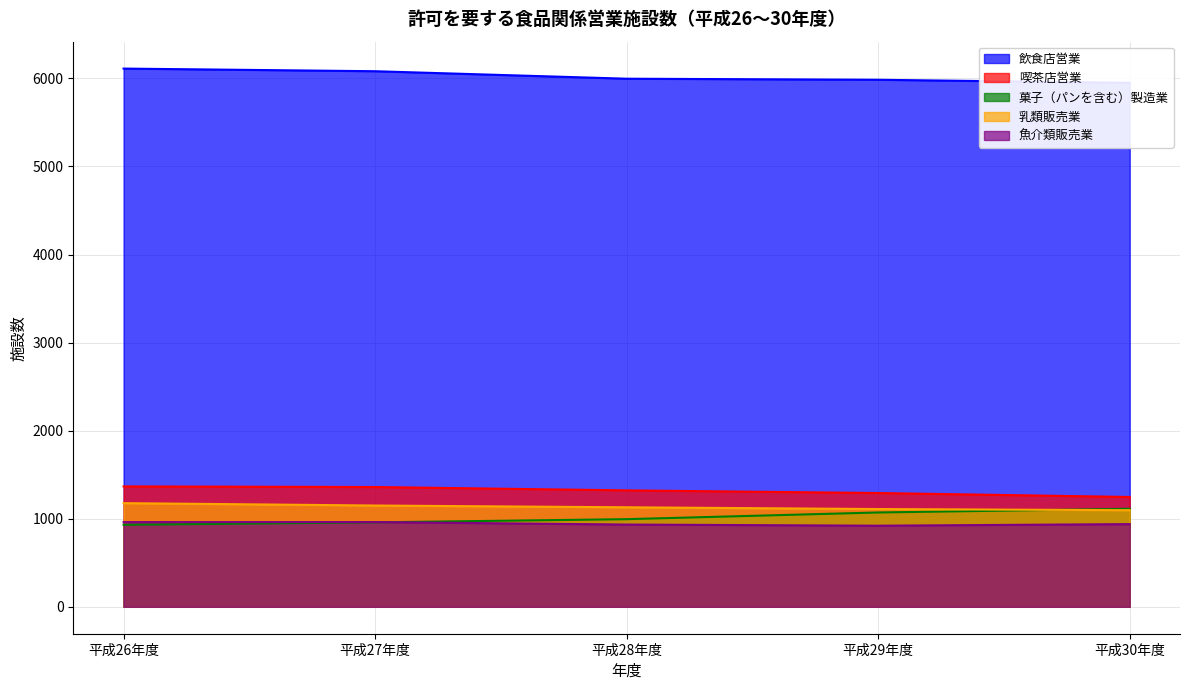

Reading left to right, list all the values displayed in this chart.

飲食店営業: 平成26年度=6111	平成27年度=6081	平成28年度=5996	平成29年度=5984	平成30年度=5949
喫茶店営業: 平成26年度=1367	平成27年度=1360	平成28年度=1322	平成29年度=1292	平成30年度=1247
菓子（パンを含む）製造業: 平成26年度=931	平成27年度=959	平成28年度=995	平成29年度=1071	平成30年度=1113
乳類販売業: 平成26年度=1177	平成27年度=1150	平成28年度=1130	平成29年度=1110	平成30年度=1097
魚介類販売業: 平成26年度=962	平成27年度=962	平成28年度=934	平成29年度=921	平成30年度=939